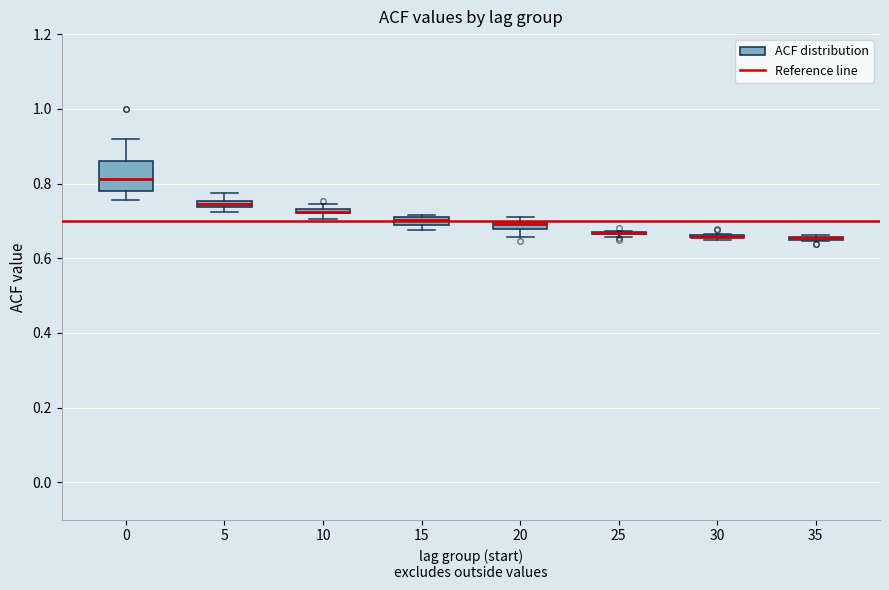

Comparing the boxes themselves (not the whiskers), which one is the tallest?

0